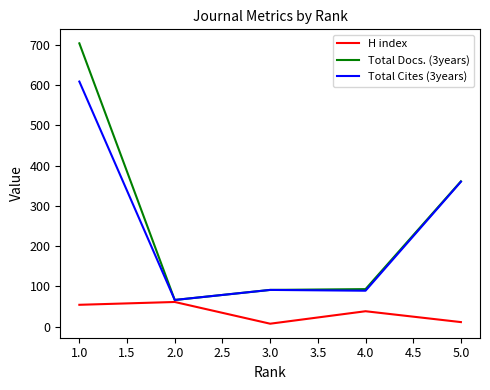

Which series has the largest total across all categories?

Total Docs. (3years)